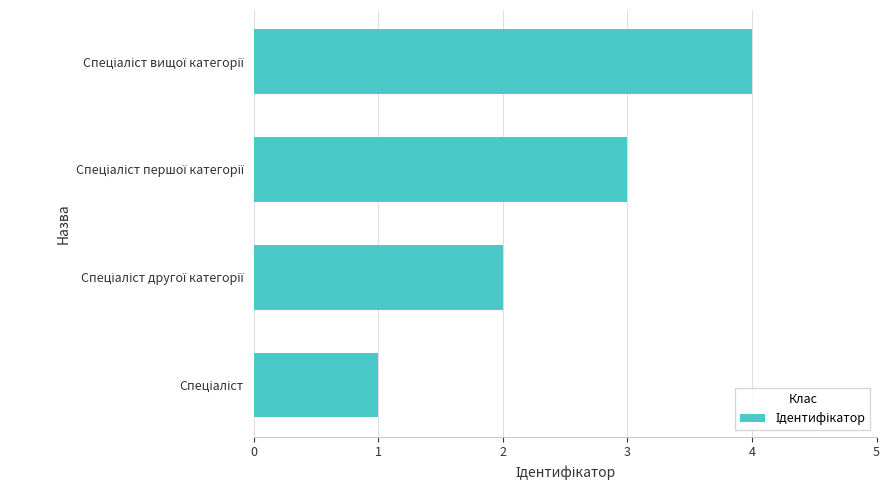

How many data points does each series have?

4